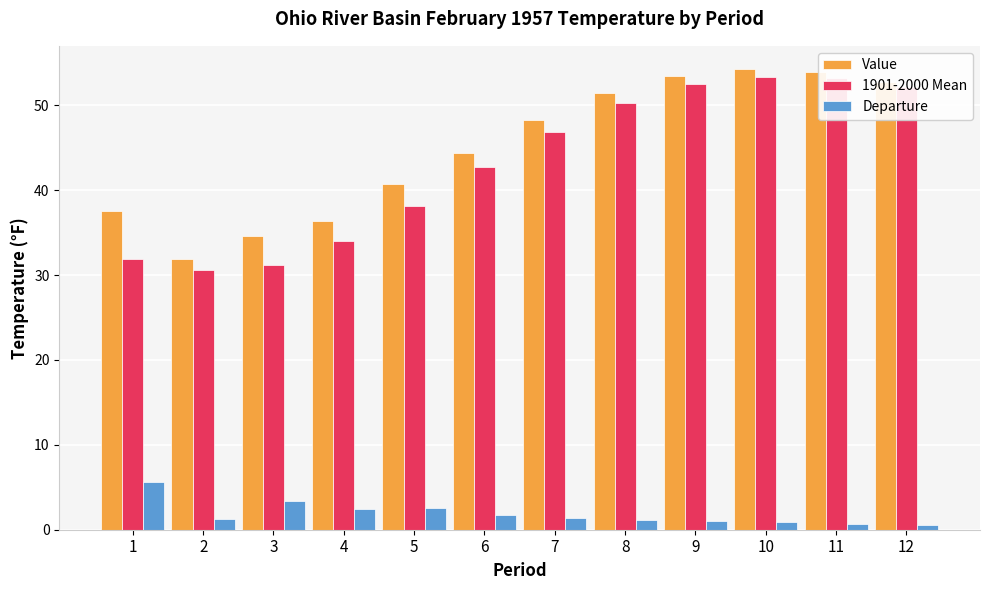

What is the sum of the 1901-2000 Mean values at 5 and 4?

72.1